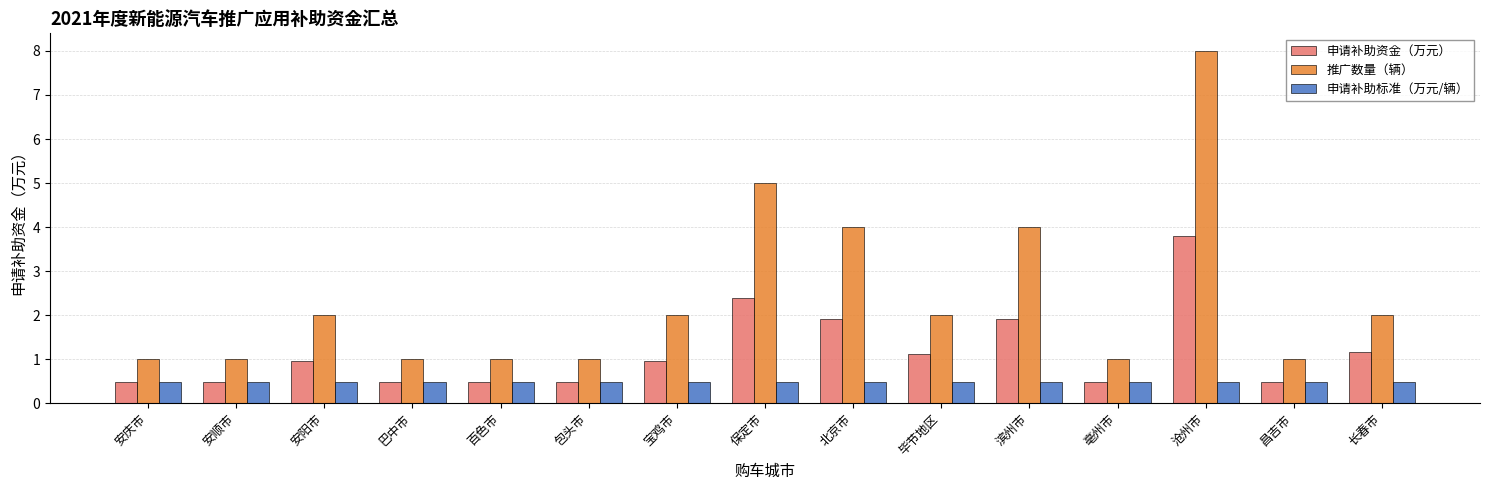

List the series in order of their overall mean, lowest first.

申请补助标准（万元/辆）, 申请补助资金（万元）, 推广数量（辆）